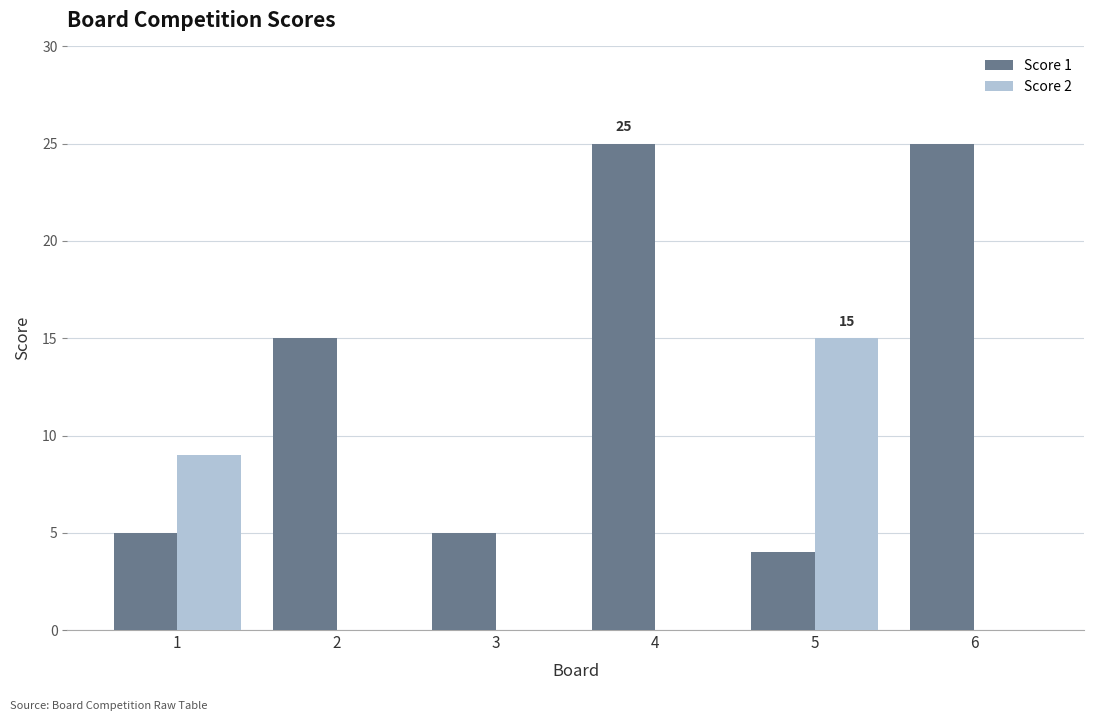

Is the value of Score 1 at 4 greater than the value of Score 2 at 3?

Yes